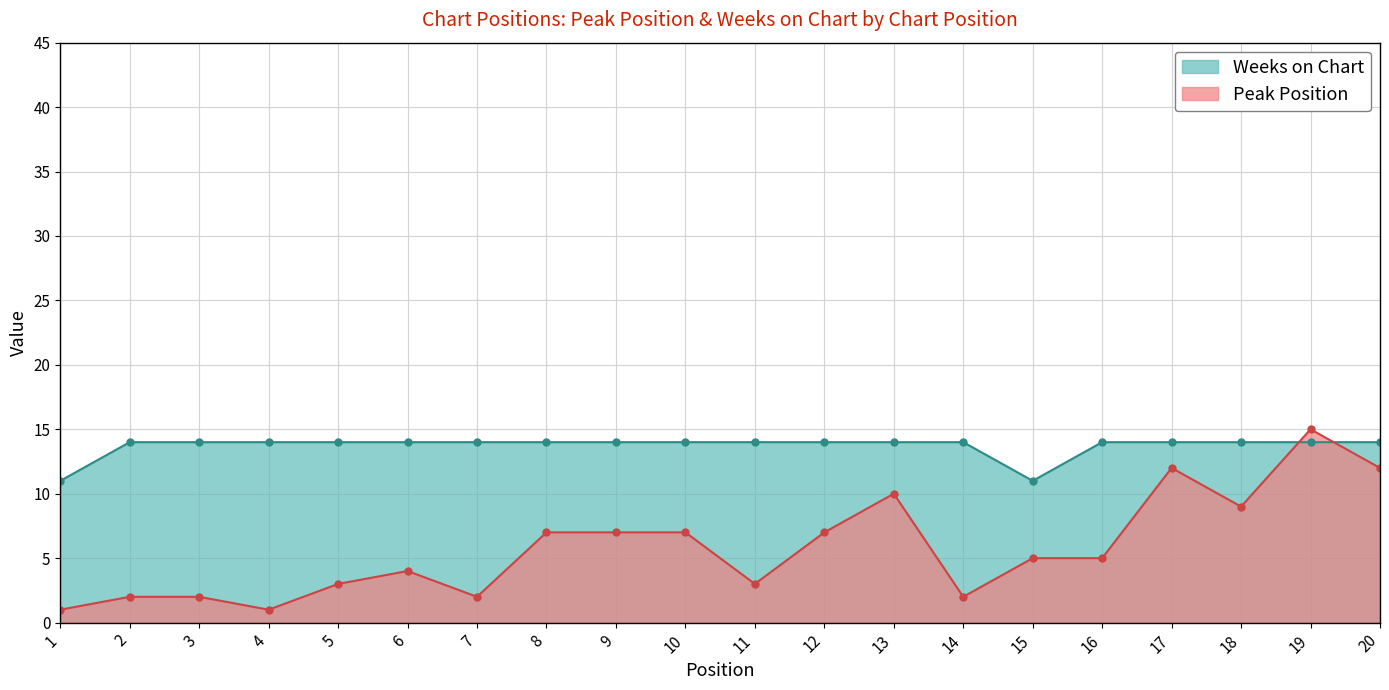

What value does the Weeks on Chart series have at 3?

14